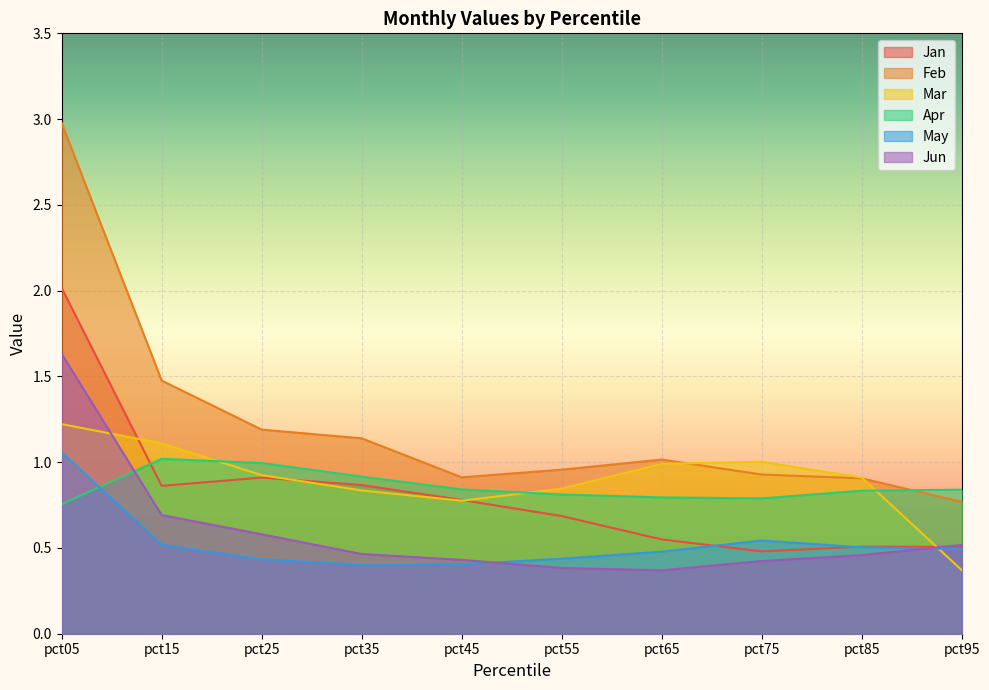

Which series ends up on top after the final intersection of May and Apr?

Apr